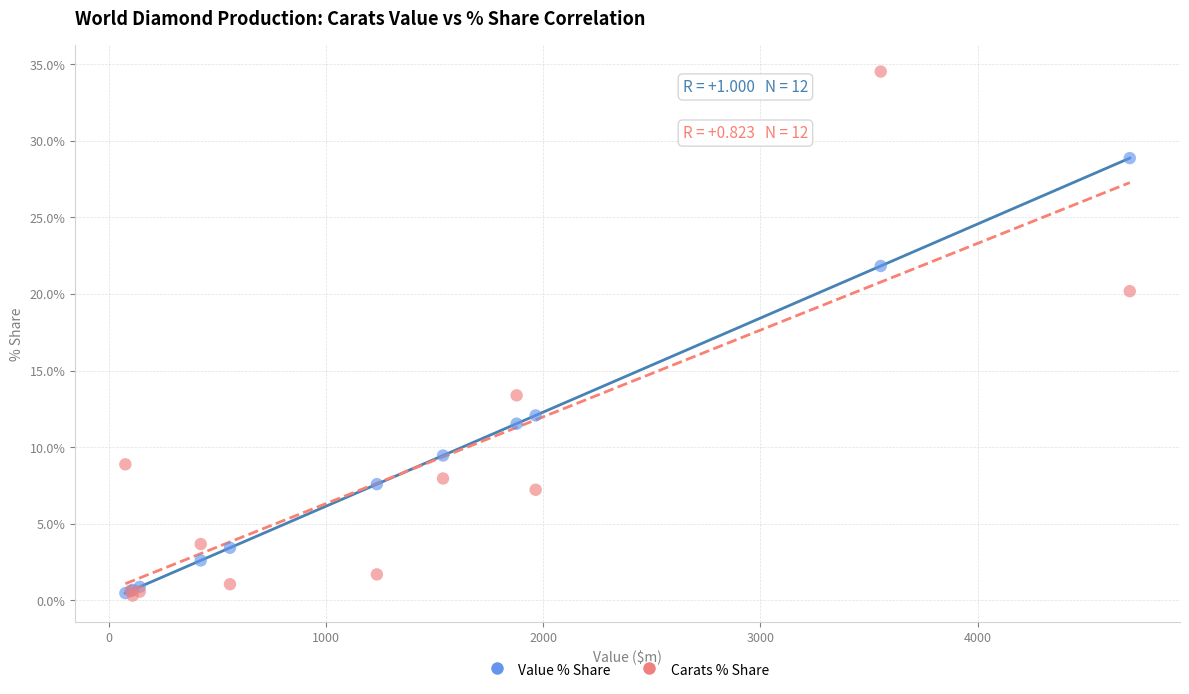

What are all the series names shown in the legend?

Value % Share, Carats % Share